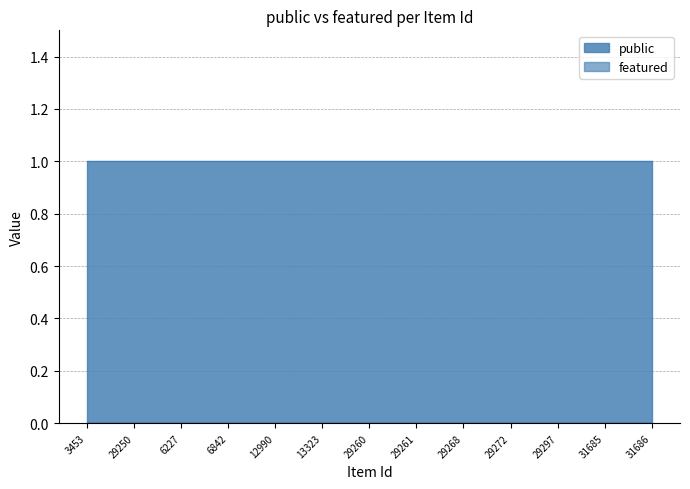

Is it true that featured equals 0 at 6842?

True